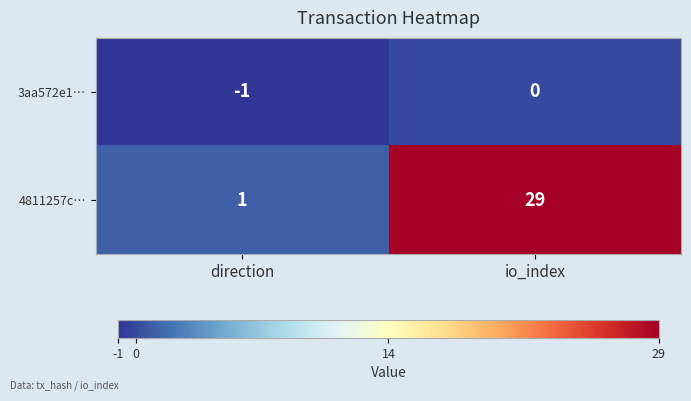

List the series in order of their overall mean, highest first.

4811257c…, 3aa572e1…